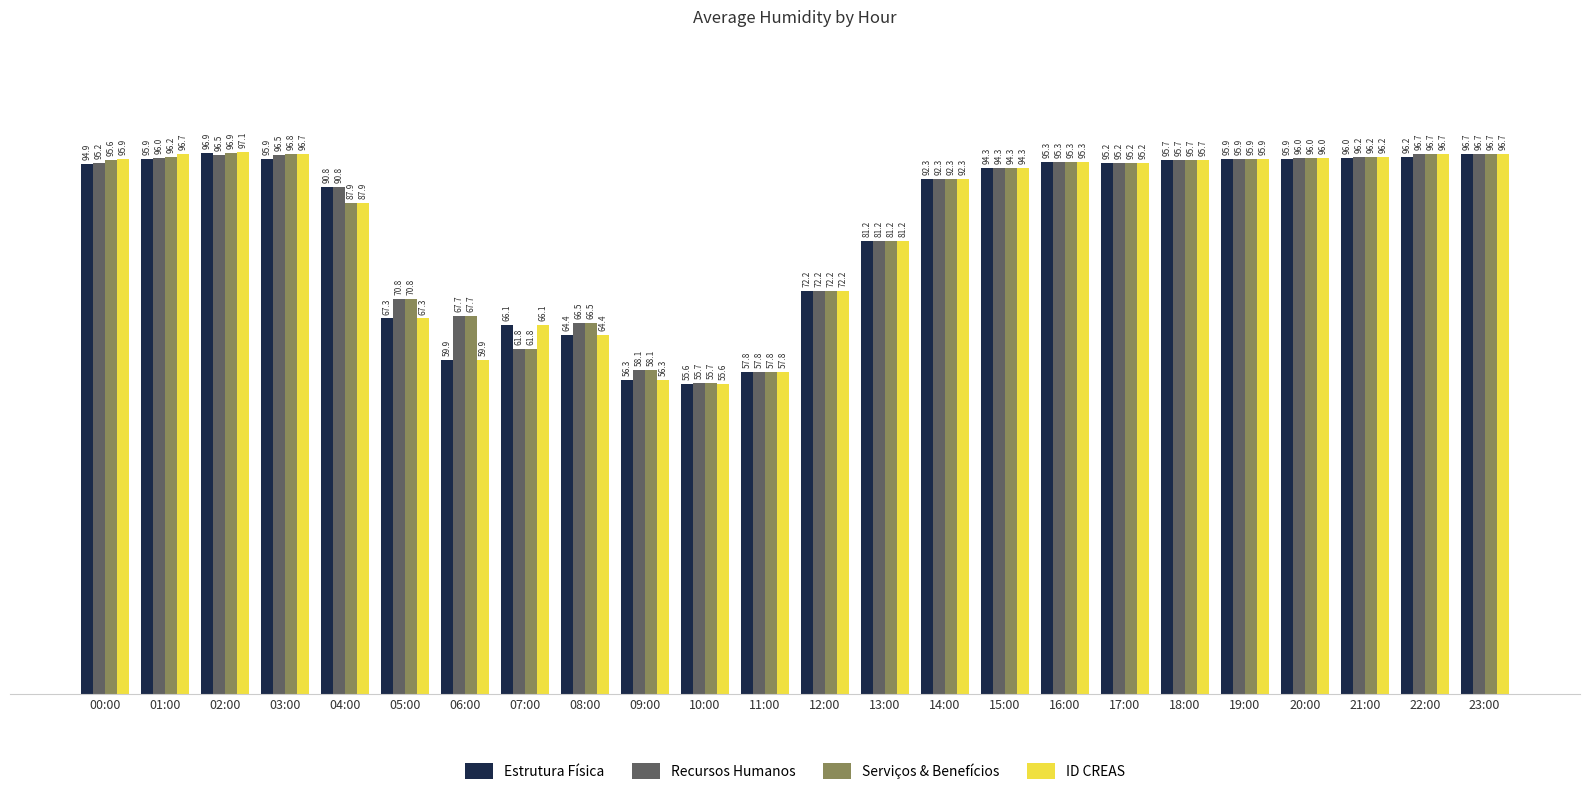

Reading left to right, extract all data points from this chart.

Estrutura Física: 94.9	95.9	96.9	95.9	90.8	67.3	59.9	66.1	64.4	56.3	55.6	57.8	72.2	81.2	92.3	94.3	95.3	95.2	95.7	95.9	95.9	96.0	96.2	96.7
Recursos Humanos: 95.2	96.0	96.5	96.5	90.8	70.8	67.7	61.8	66.5	58.1	55.7	57.8	72.2	81.2	92.3	94.3	95.3	95.2	95.7	95.9	96.0	96.2	96.7	96.7
Serviços & Benefícios: 95.6	96.2	96.9	96.8	87.9	70.8	67.7	61.8	66.5	58.1	55.7	57.8	72.2	81.2	92.3	94.3	95.3	95.2	95.7	95.9	96.0	96.2	96.7	96.7
ID CREAS: 95.9	96.7	97.1	96.7	87.9	67.3	59.9	66.1	64.4	56.3	55.6	57.8	72.2	81.2	92.3	94.3	95.3	95.2	95.7	95.9	96.0	96.2	96.7	96.7